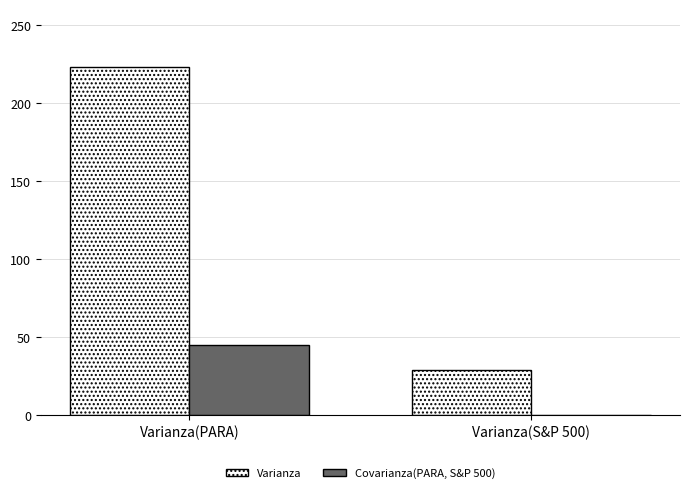

Reading left to right, extract all data points from this chart.

Varianza: 222.9	29.2
Covarianza(PARA, S&P 500): 44.9	0.6